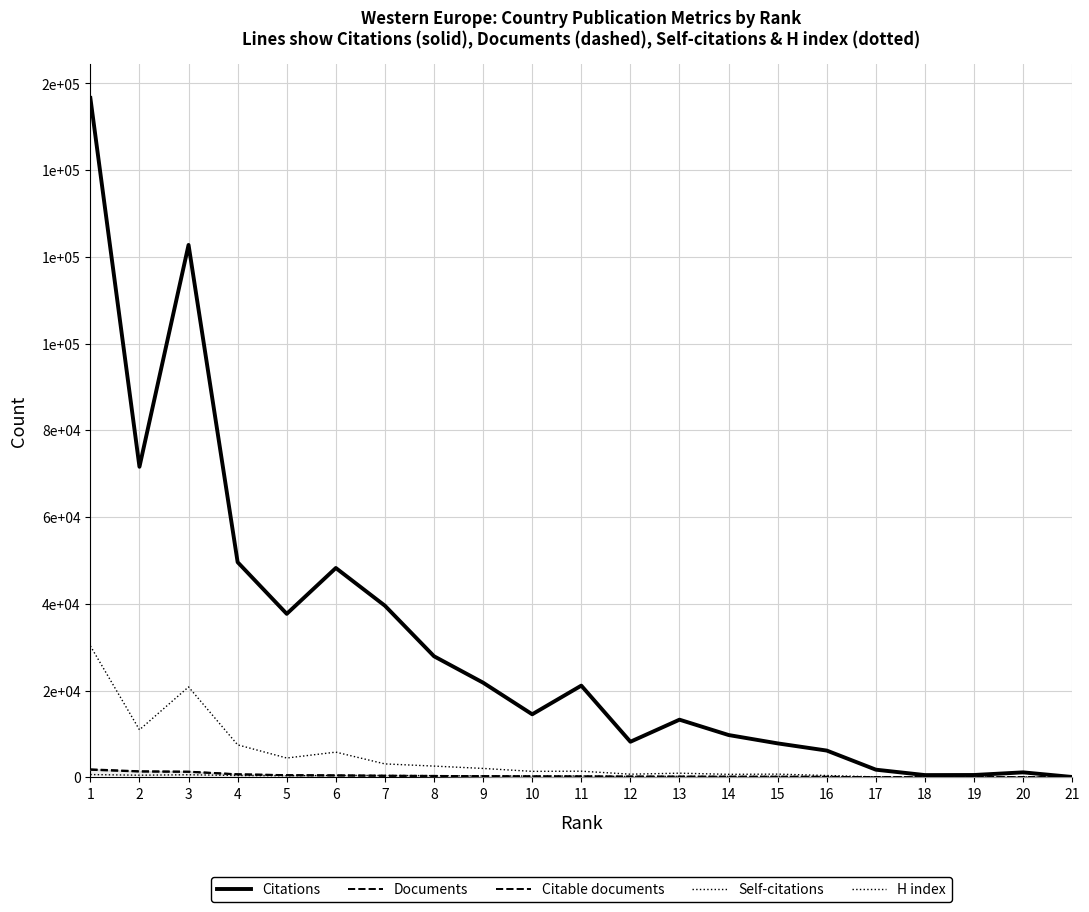

Which category has the highest value in the Citations series?

1